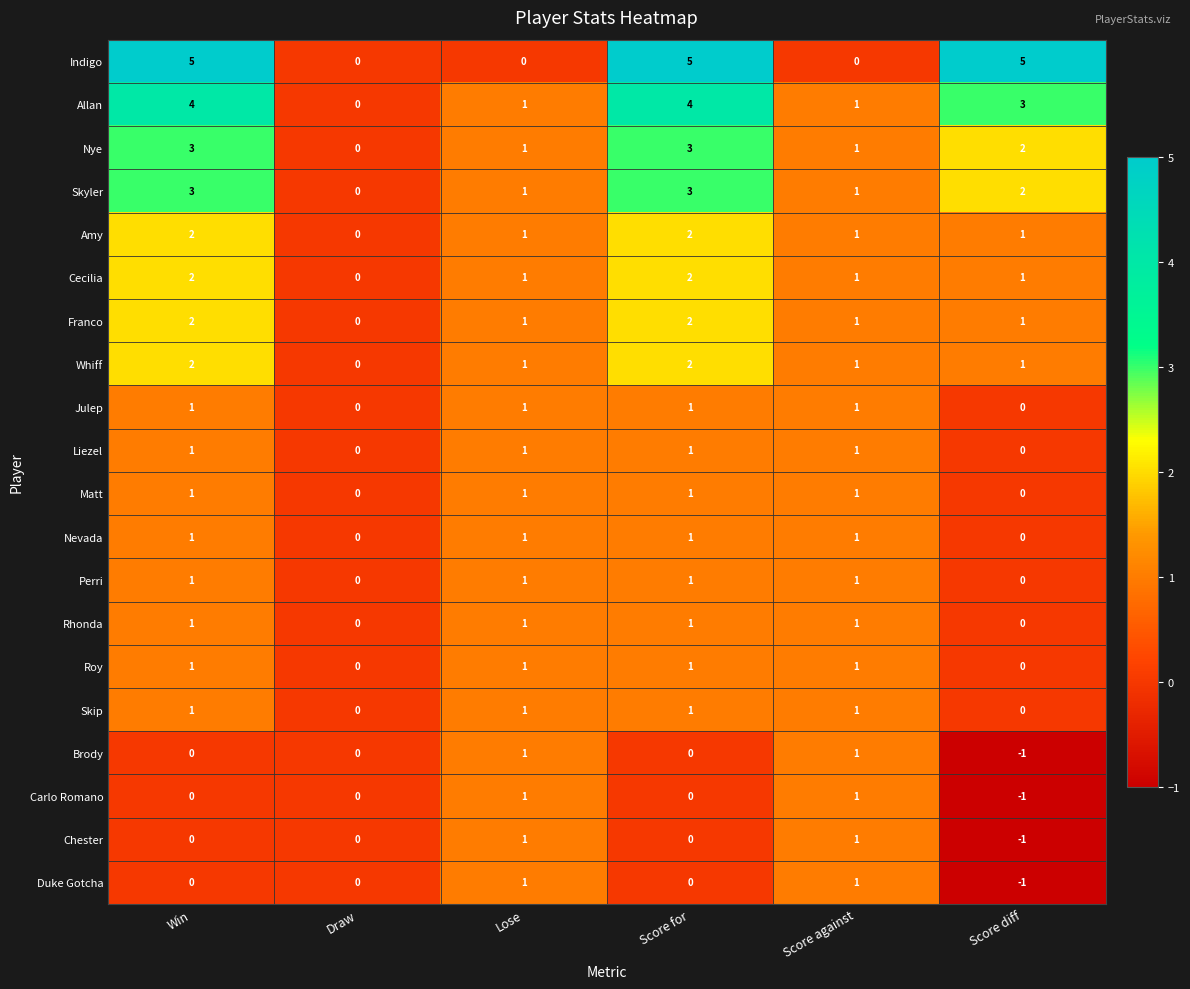

What is the sum of all Skyler values?

10